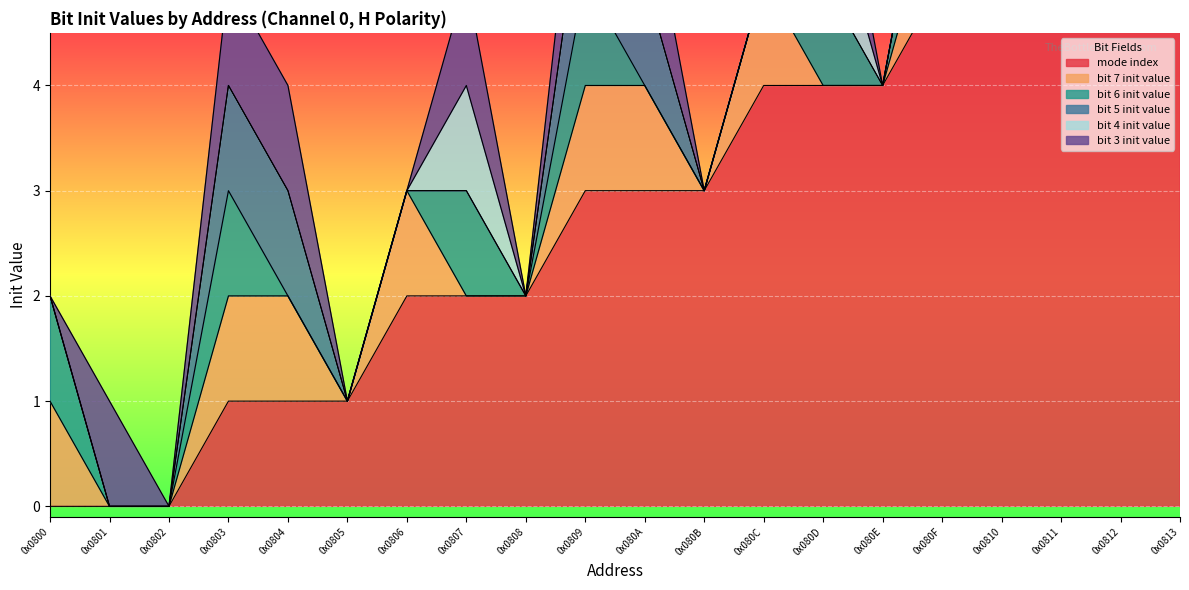

Is the value of bit 6 init value at 0x0812 greater than the value of bit 3 init value at 0x0812?

Yes